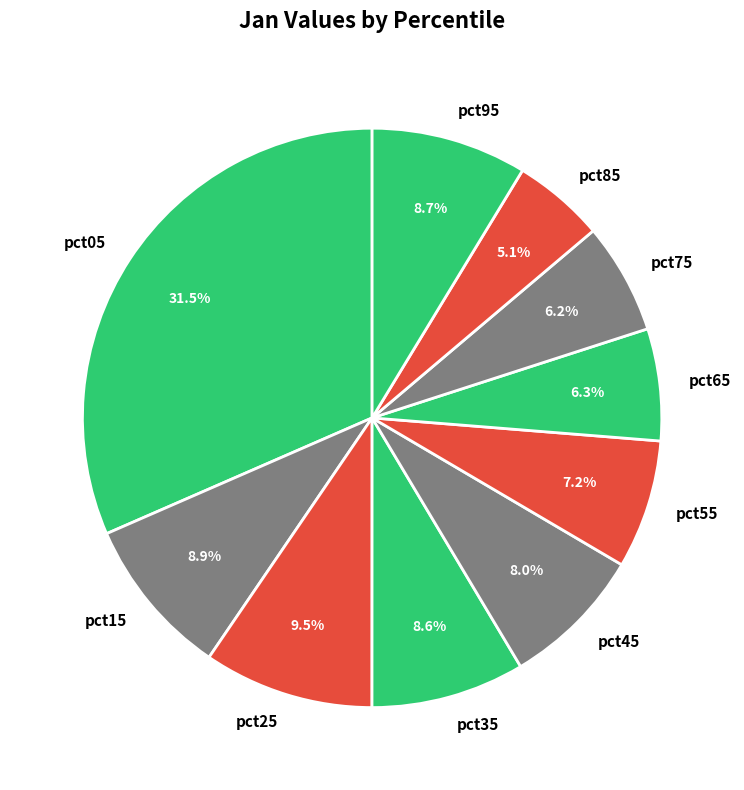

Do pct15 and pct85 together represent more than half of the pie?

No